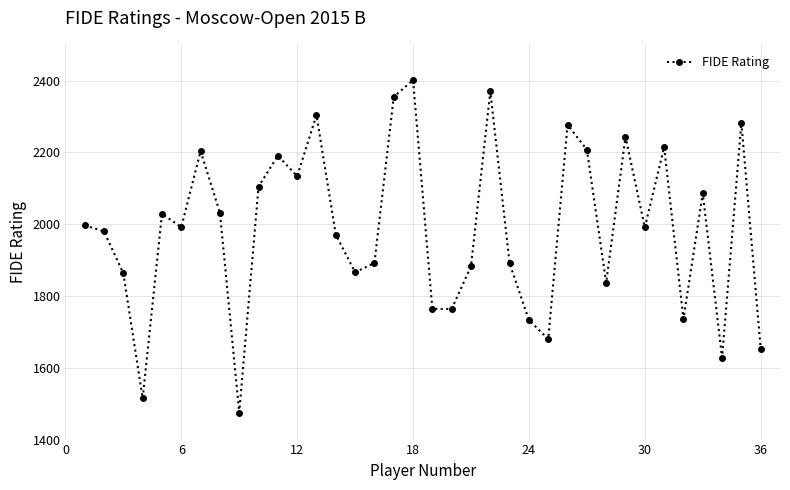

What is the smallest value displayed?

1475